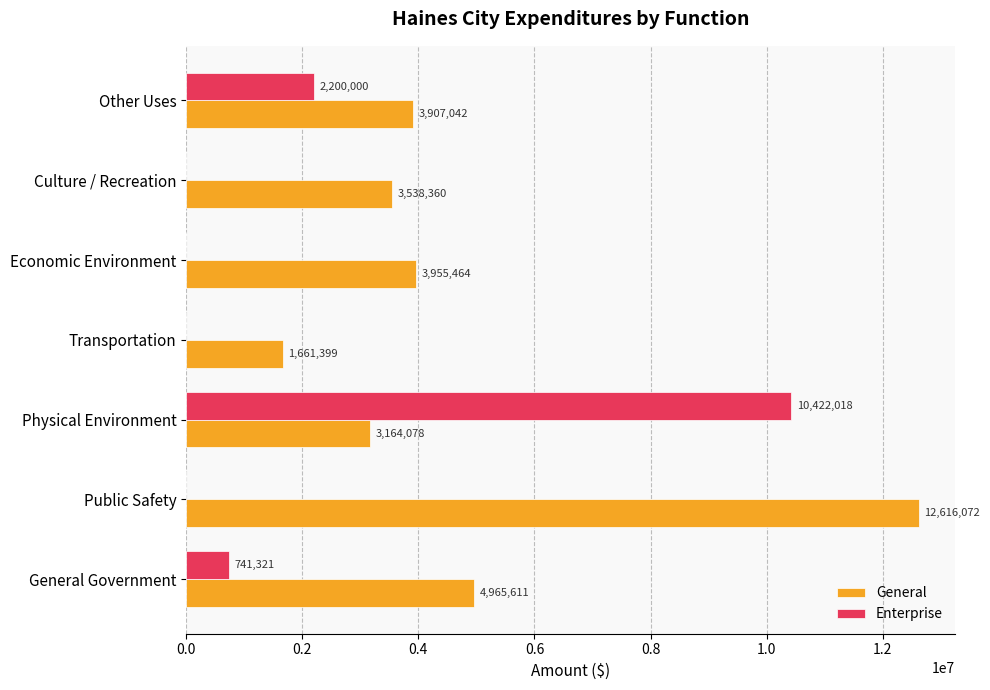

True or false: General has a value of 6581363 at General Government.

False